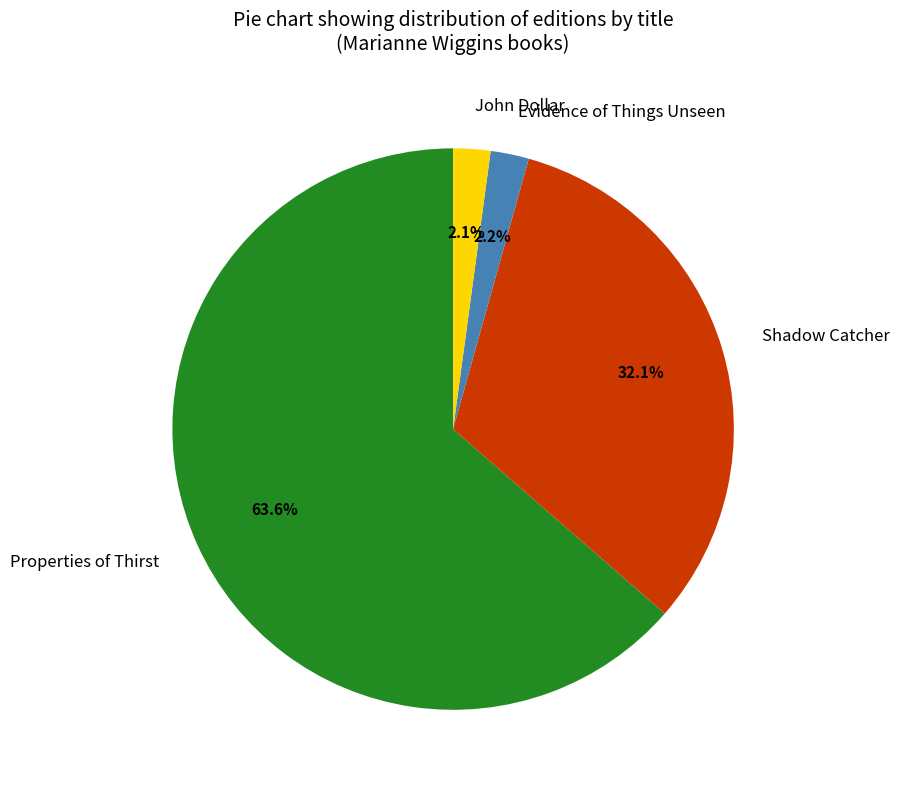

Which category has the biggest portion of the pie?

Properties of Thirst